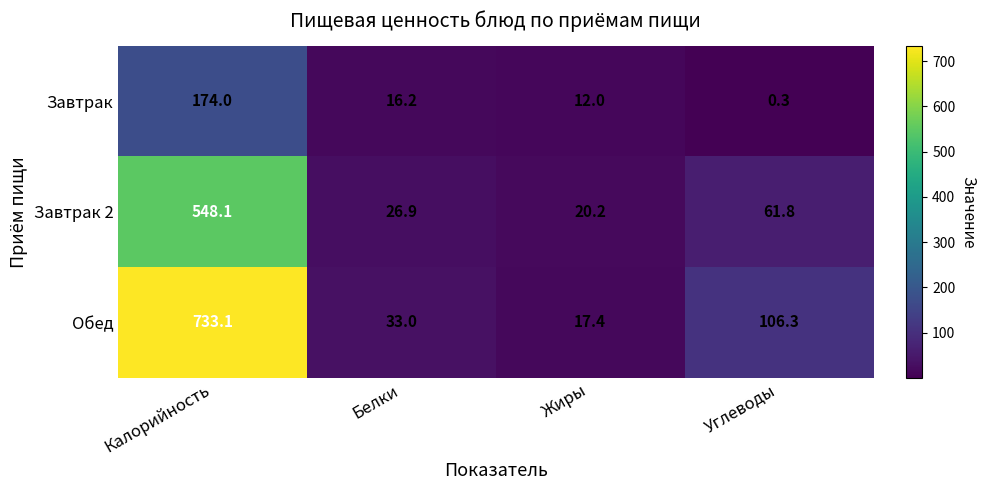

Which series has the largest total across all categories?

Обед